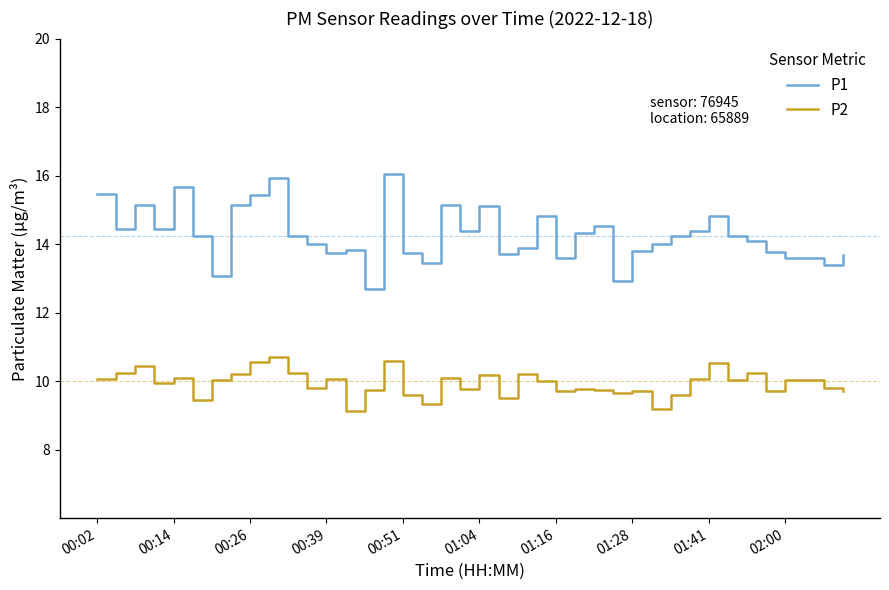

What is the minimum value shown in the chart?

9.1